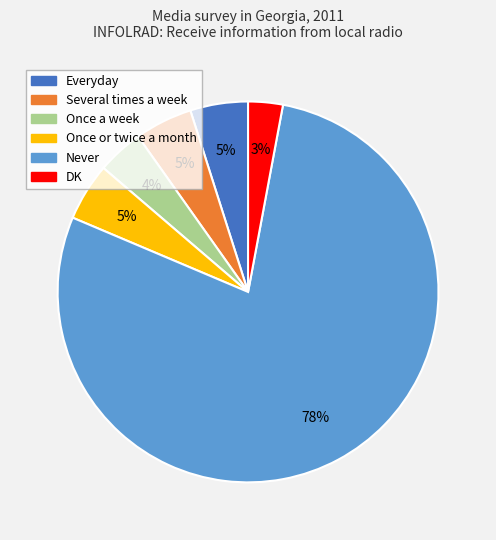

Which slice is the smallest?

DK